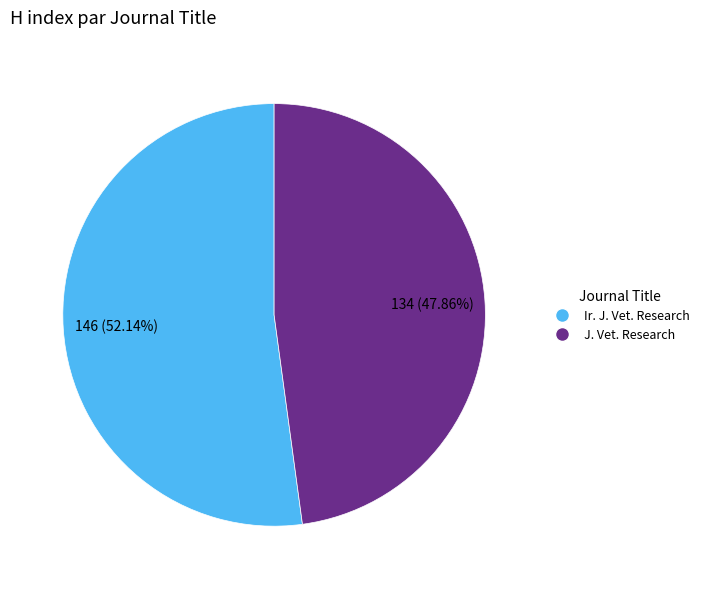

Which category accounts for the majority?

Ir. J. Vet. Research